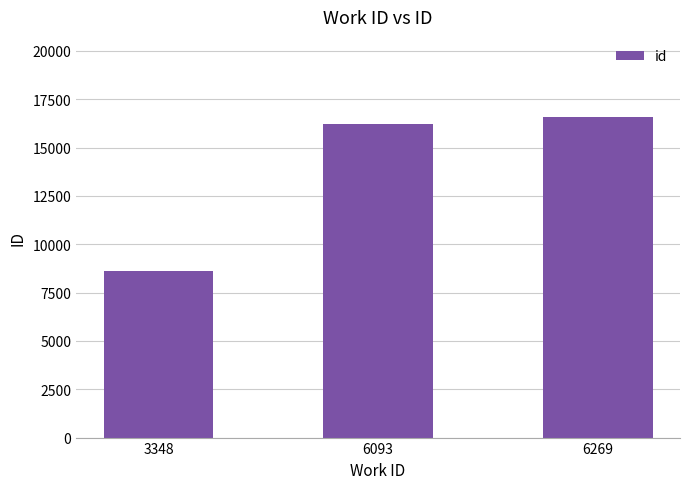

What is the sum of the values at 3348 and 6269?

25198